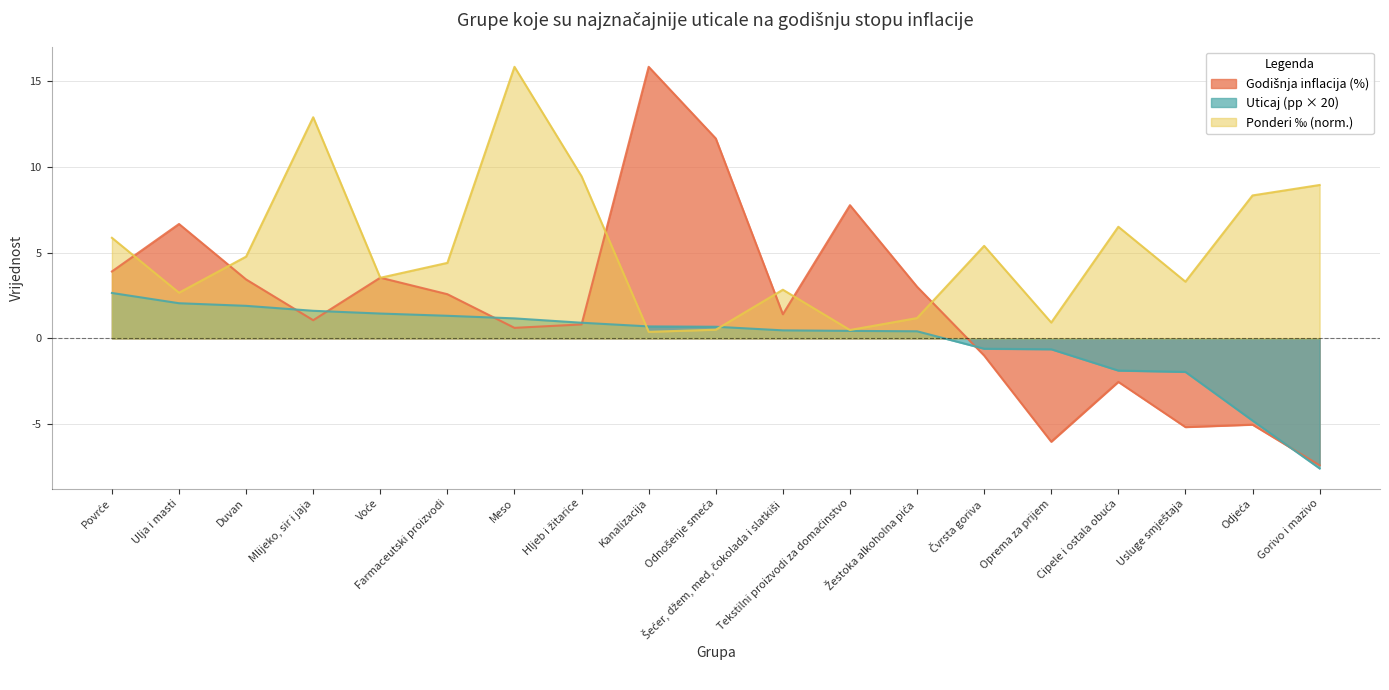

What is the difference between the maximum and minimum values in the Godišnja inflacija (%) series?

23.2